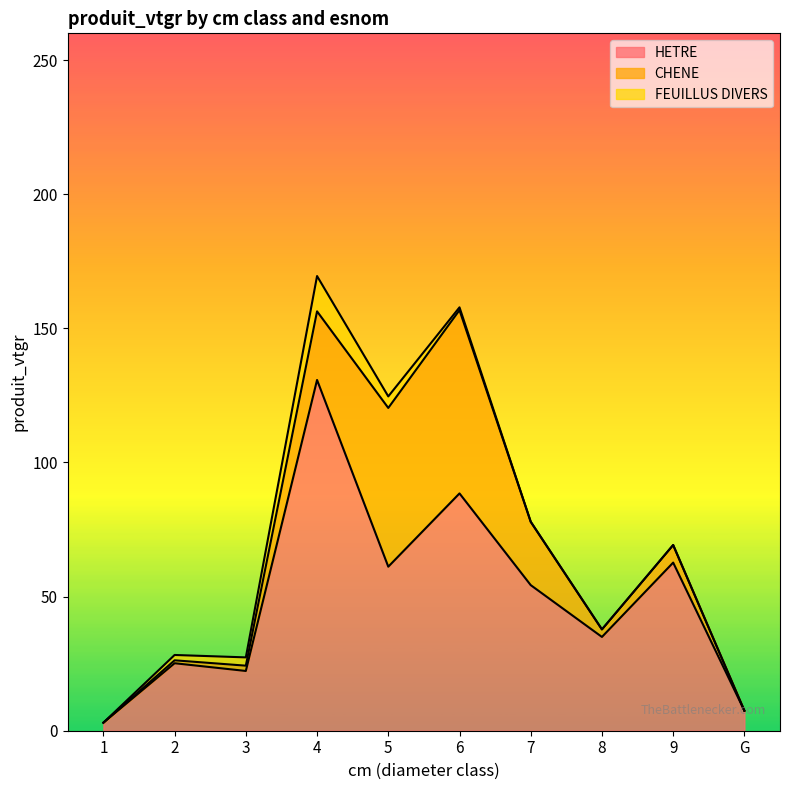

What is the difference between the highest and lowest values at 9?

62.7